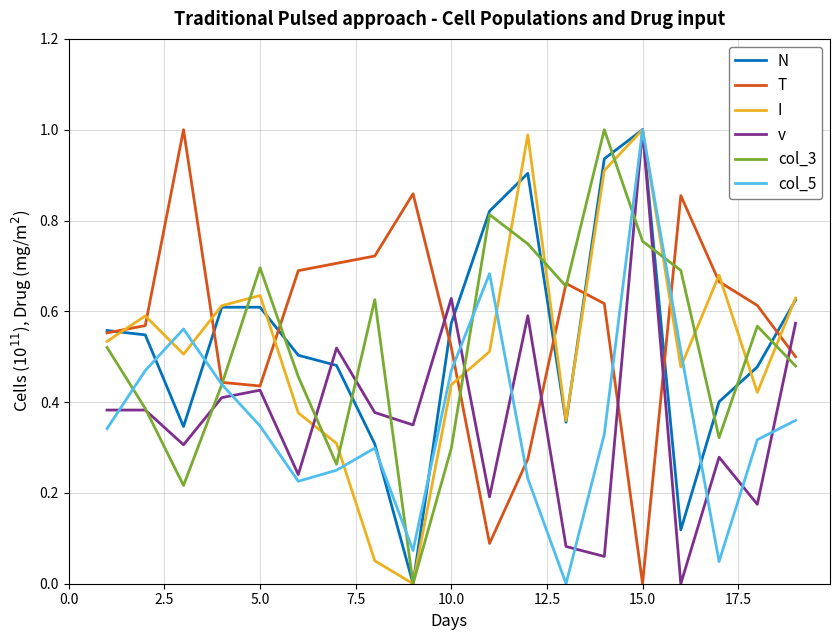

True or false: I and T cross at least once.

True